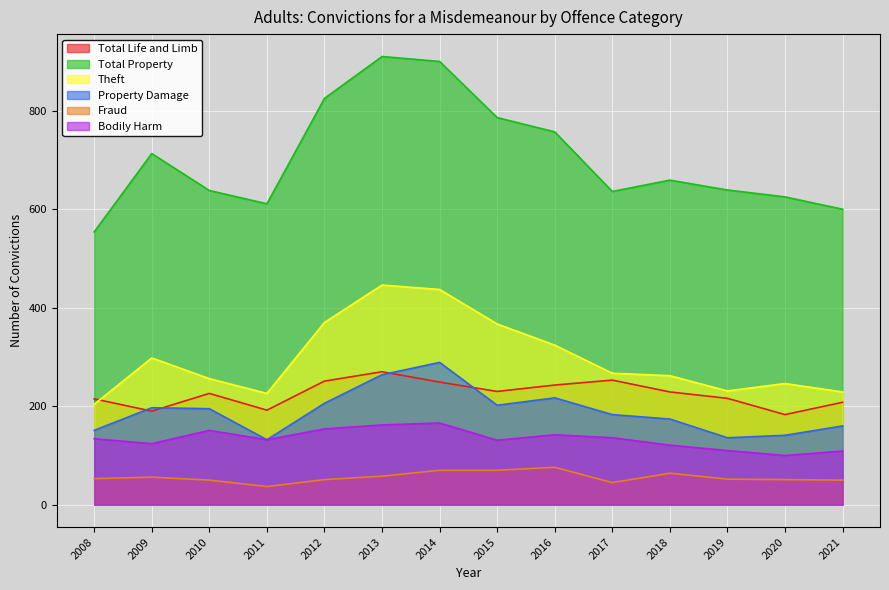

What is the difference between the Total Life and Limb values at 2013 and 2018?

41